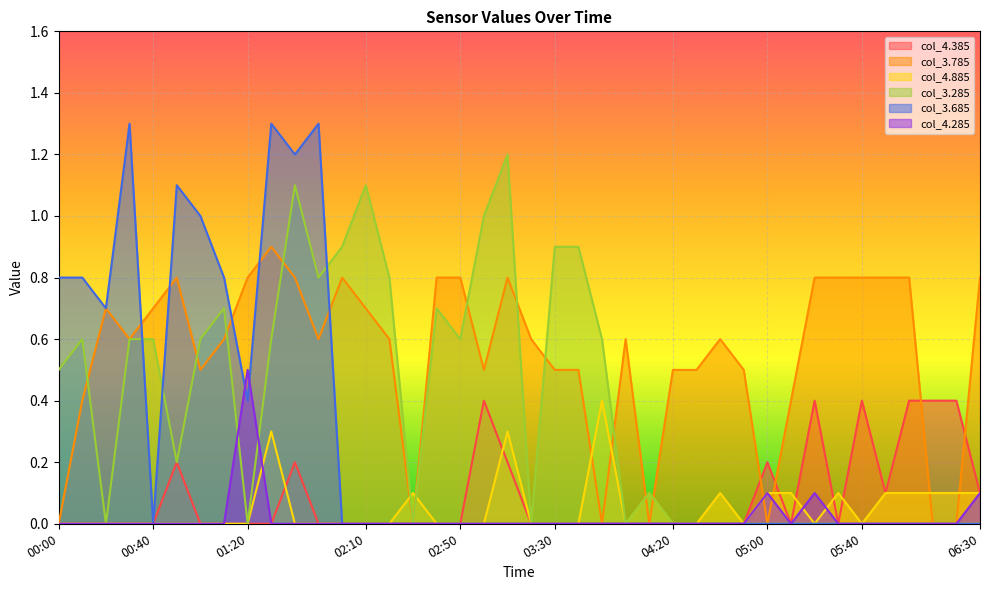

Where is the first local minimum for col_4.885?

04:00